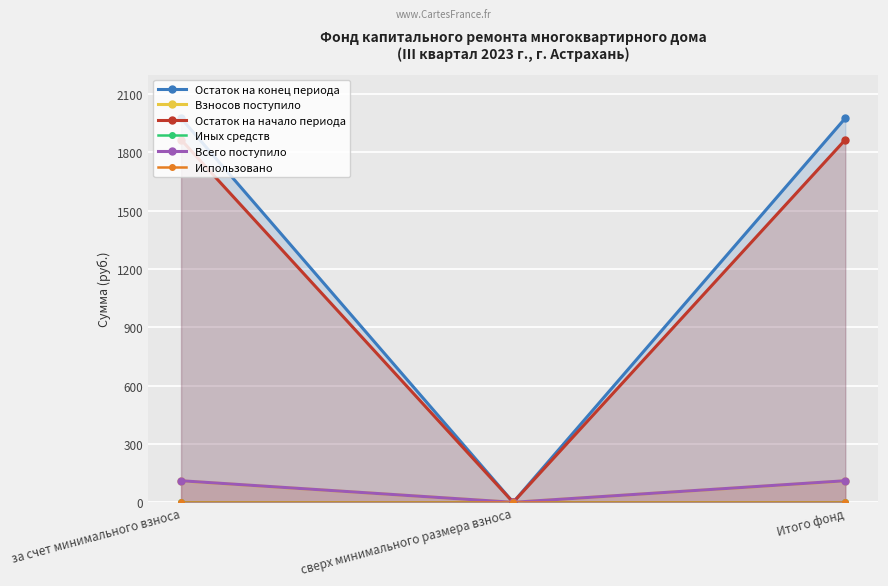

Between сверх минимального размера взноса and Итого фонд, which is larger?

Итого фонд